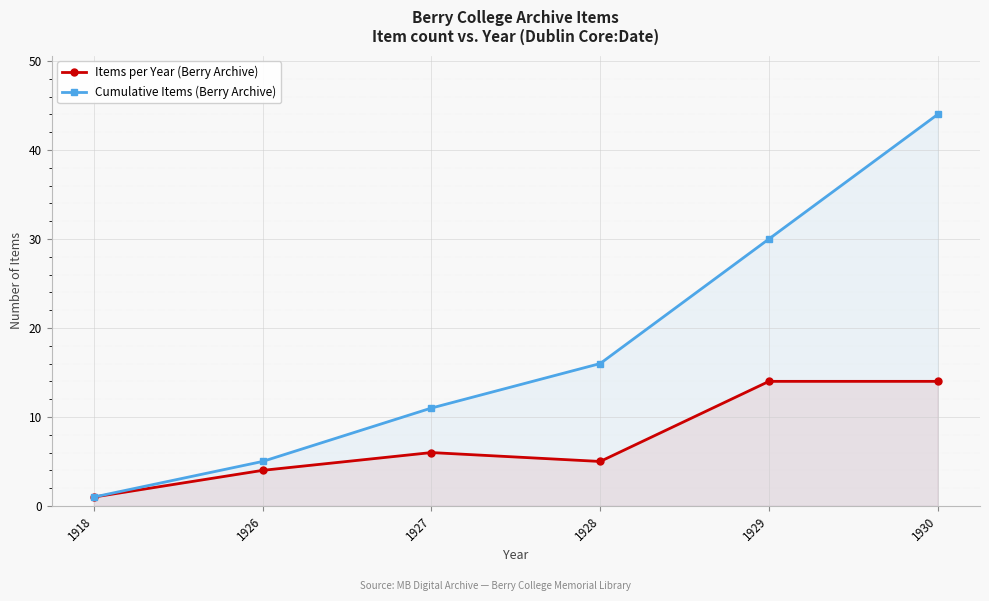

True or false: Items per Year (Berry Archive) and Cumulative Items (Berry Archive) intersect in this chart.

False